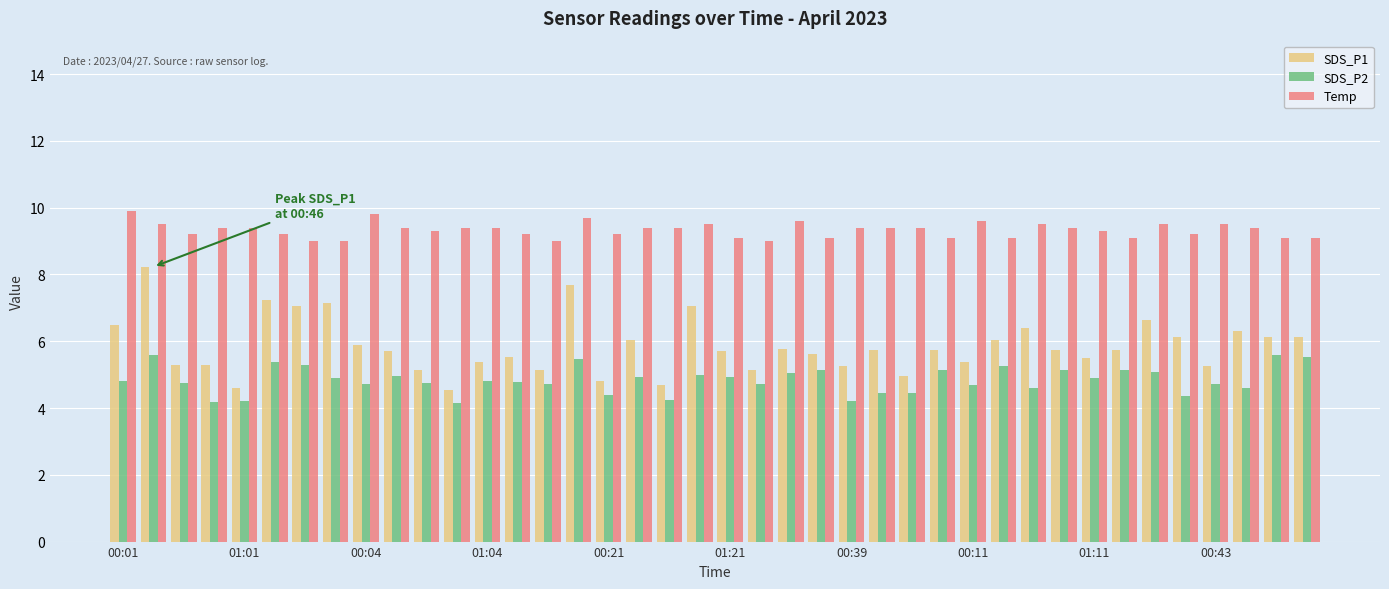

What is the highest value of the Temp series?

9.9